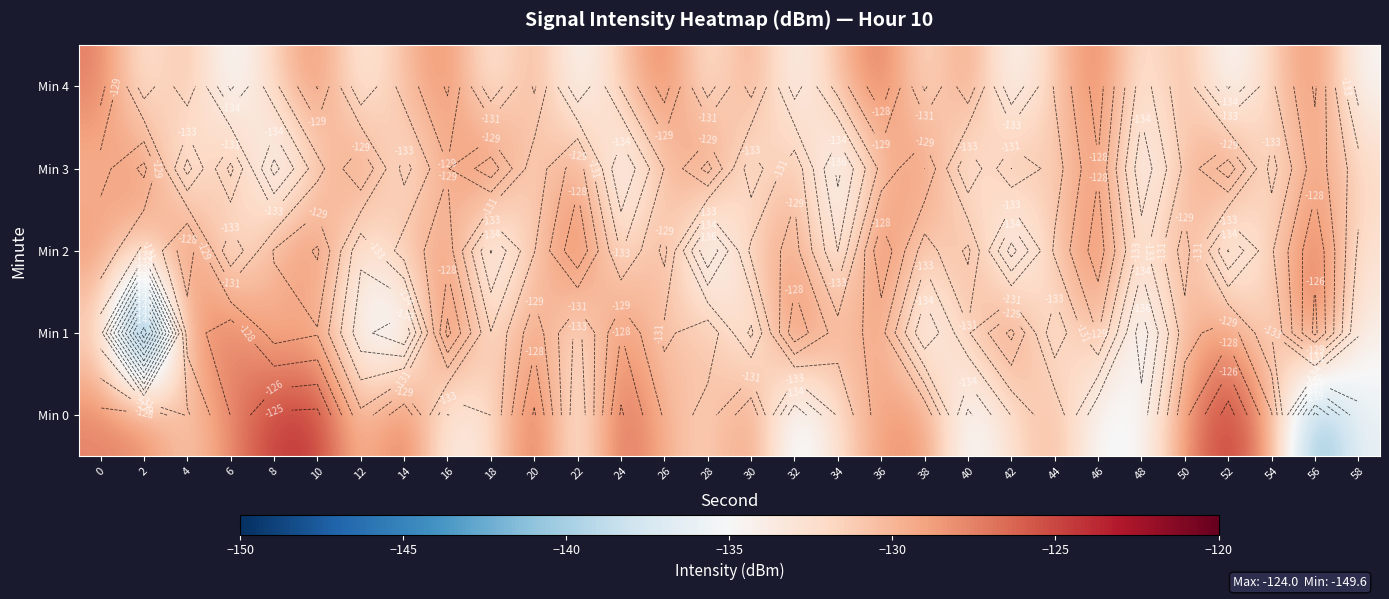

What is the difference between the highest and lowest values at 18?

9.0